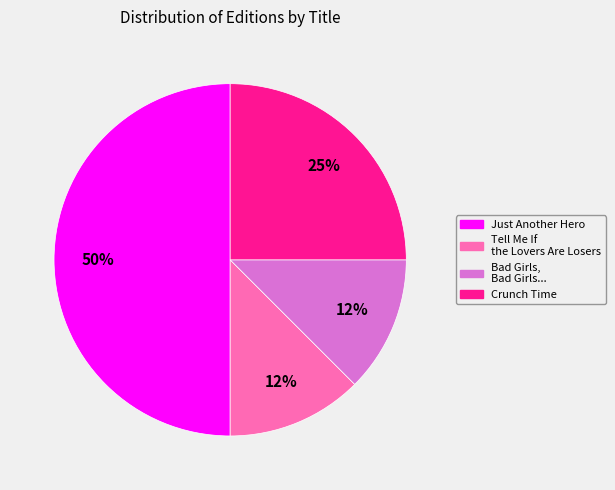

Do Crunch Time and Tell Me If the Lovers Are Losers together represent more than half of the pie?

No